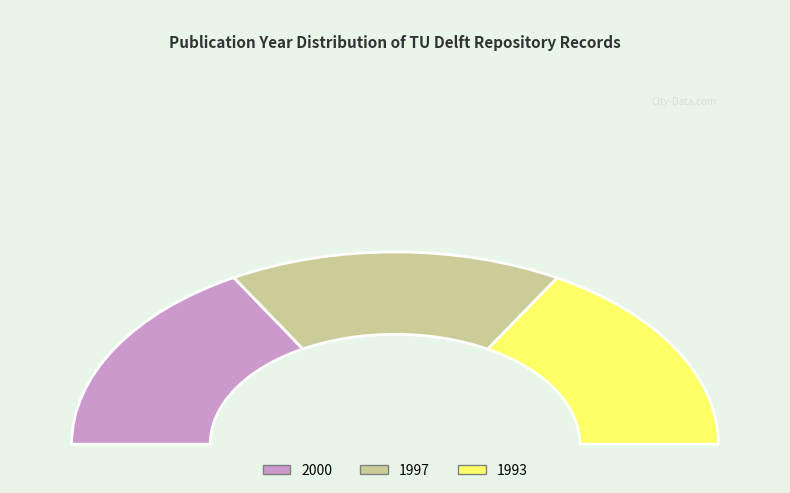

Between 1997 and 2000, which is larger?

2000